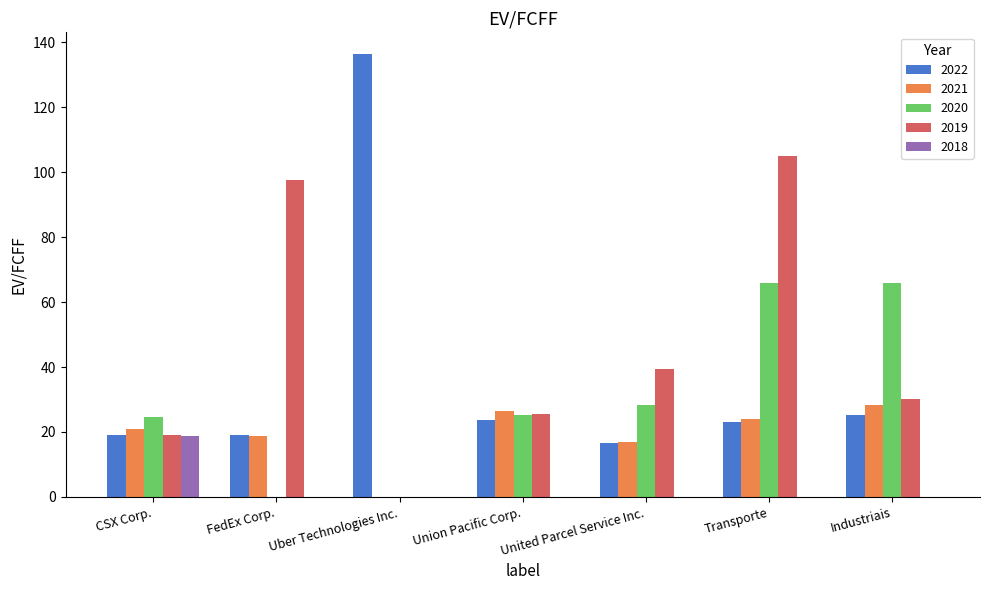

Which label corresponds to the largest value in the chart?

Uber Technologies Inc.